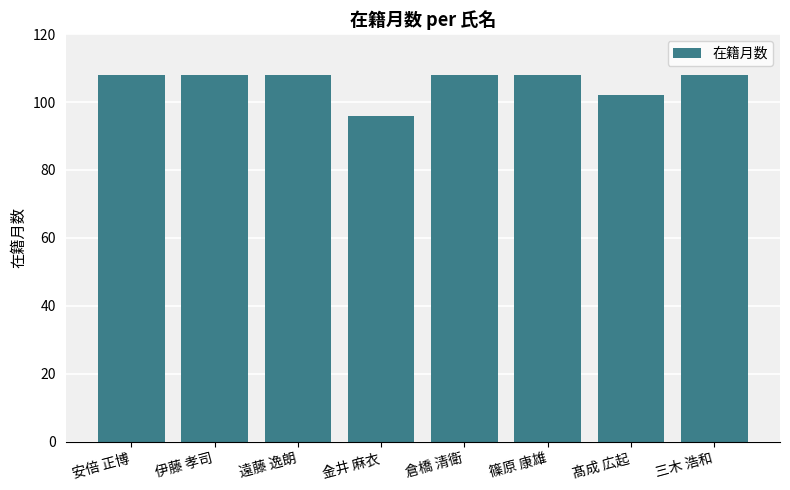

Which label corresponds to the smallest value in the chart?

金井 麻衣